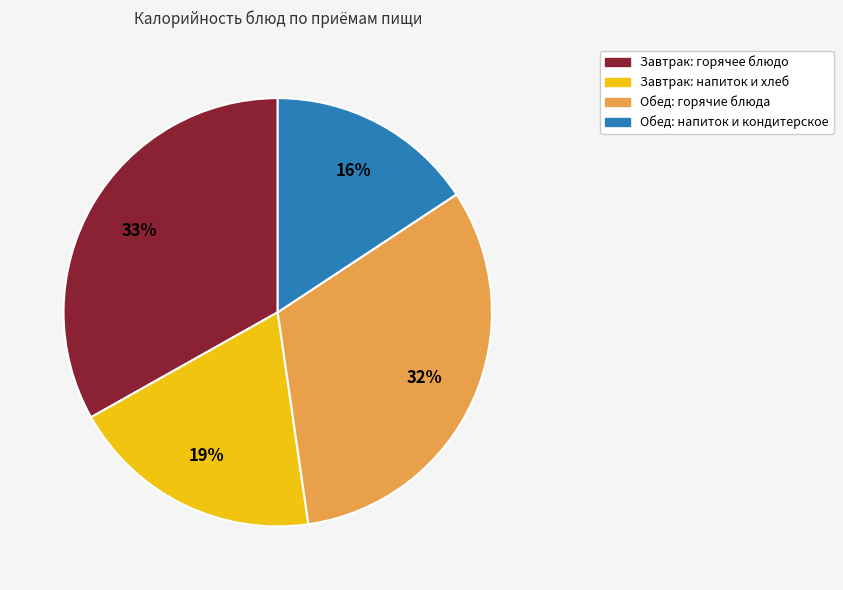

Does any single category account for the majority?

No